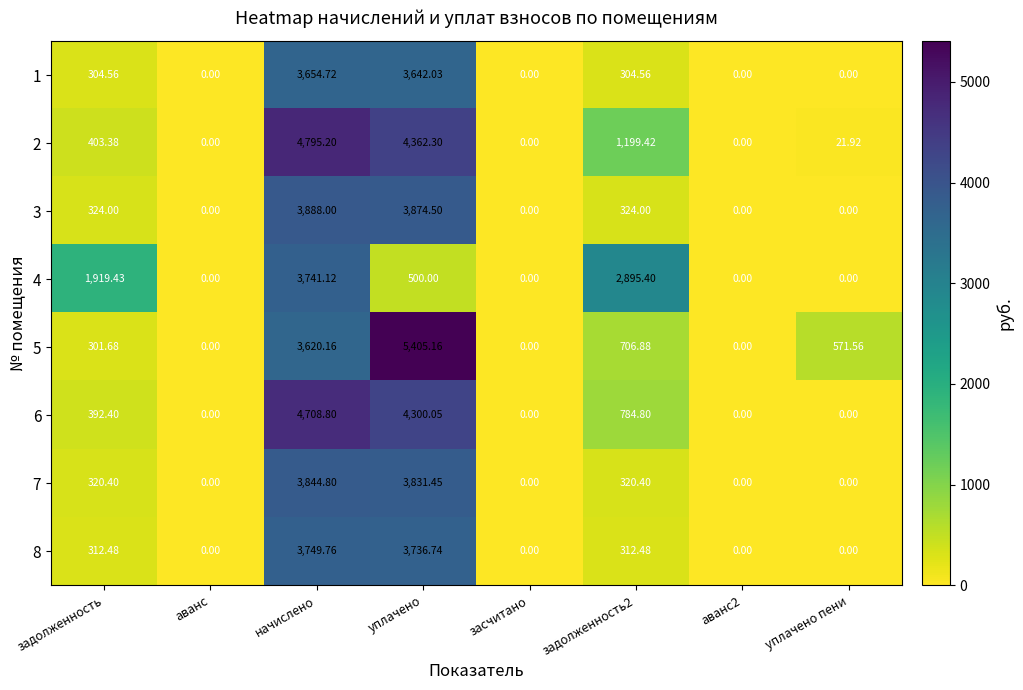

What is the total value across all series at уплачено?

29652.2